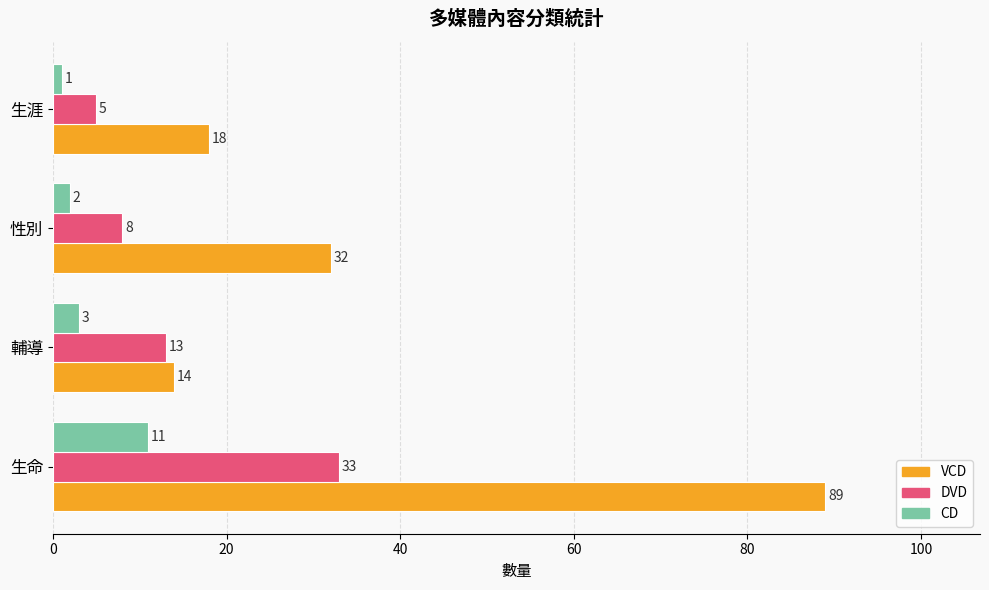

What is the difference between the VCD values at 生命 and 生涯?

71